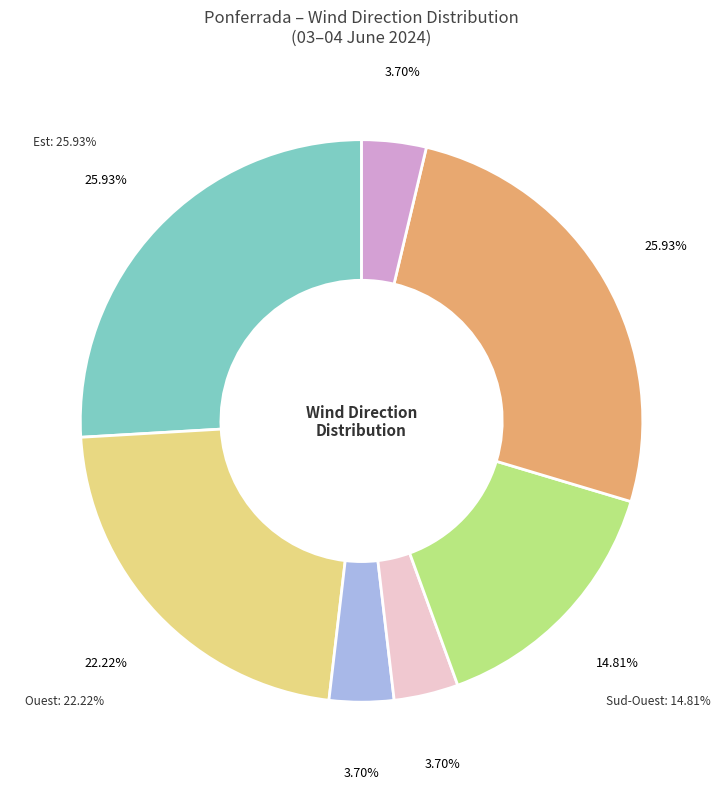

Is there a majority slice in this chart?

No